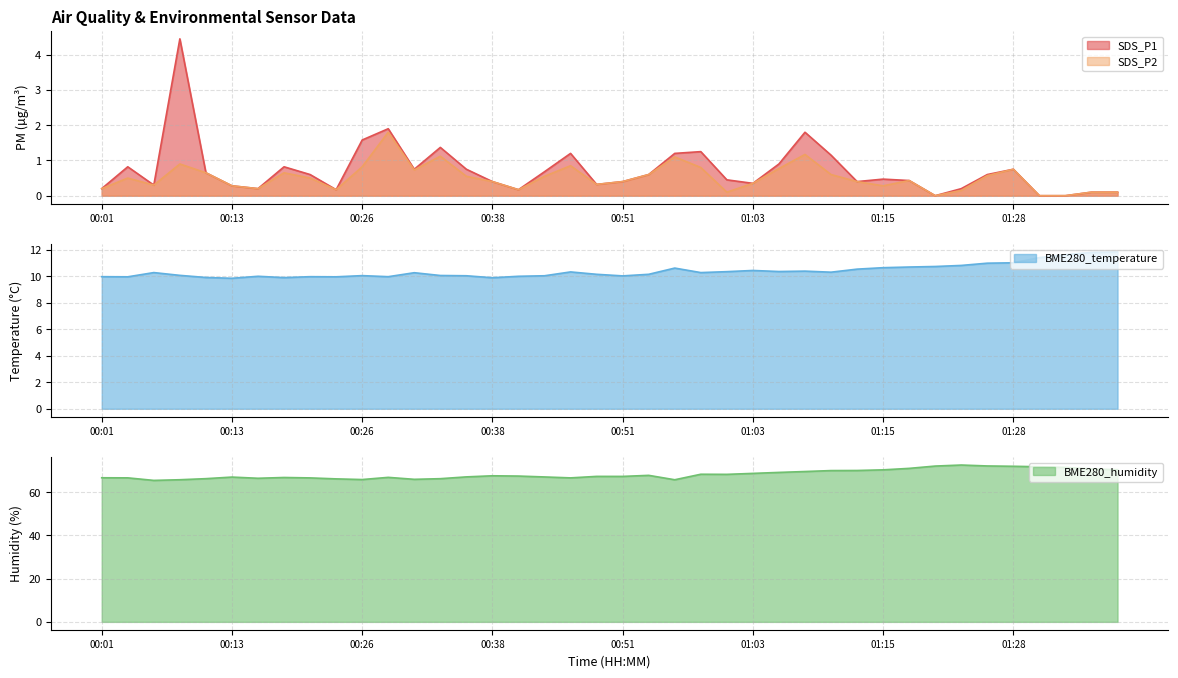

What is the spread (max minus min) of values at 00:48?

67.0